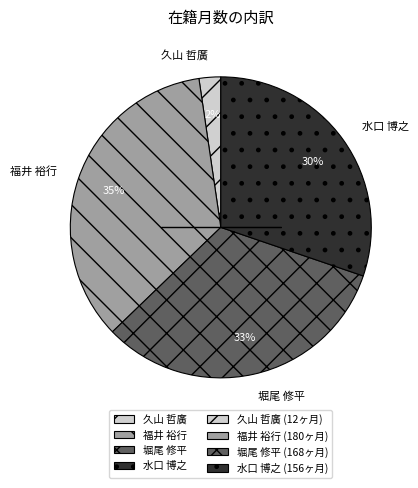

What percentage is the 福井 裕行 slice, to the nearest percent?

35%